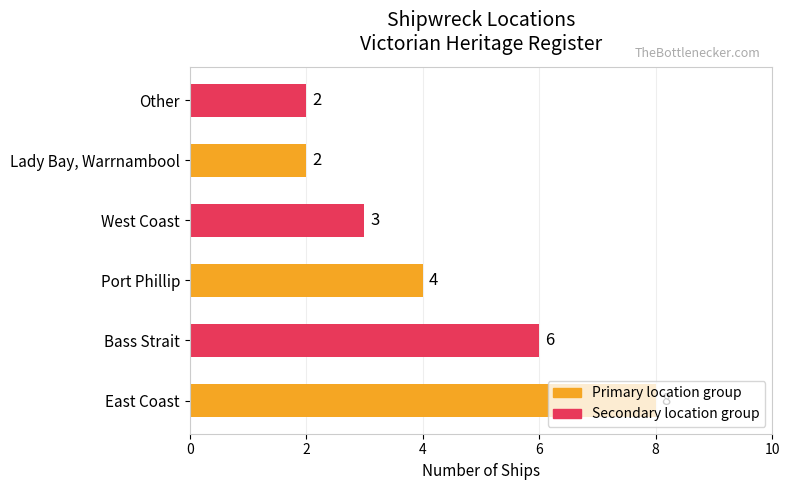

What is the difference between the maximum and minimum values?

6